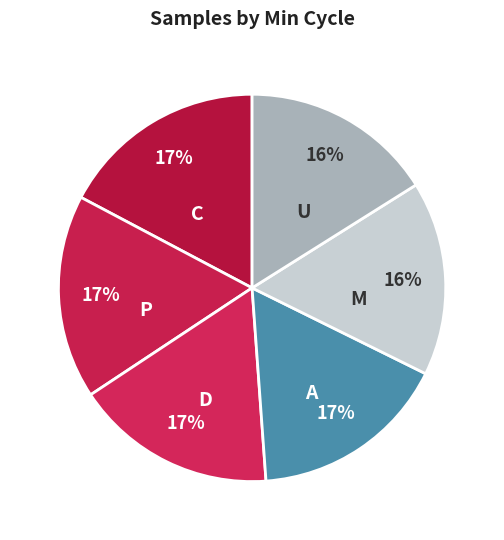

Combined, do M and P account for over 50%?

No